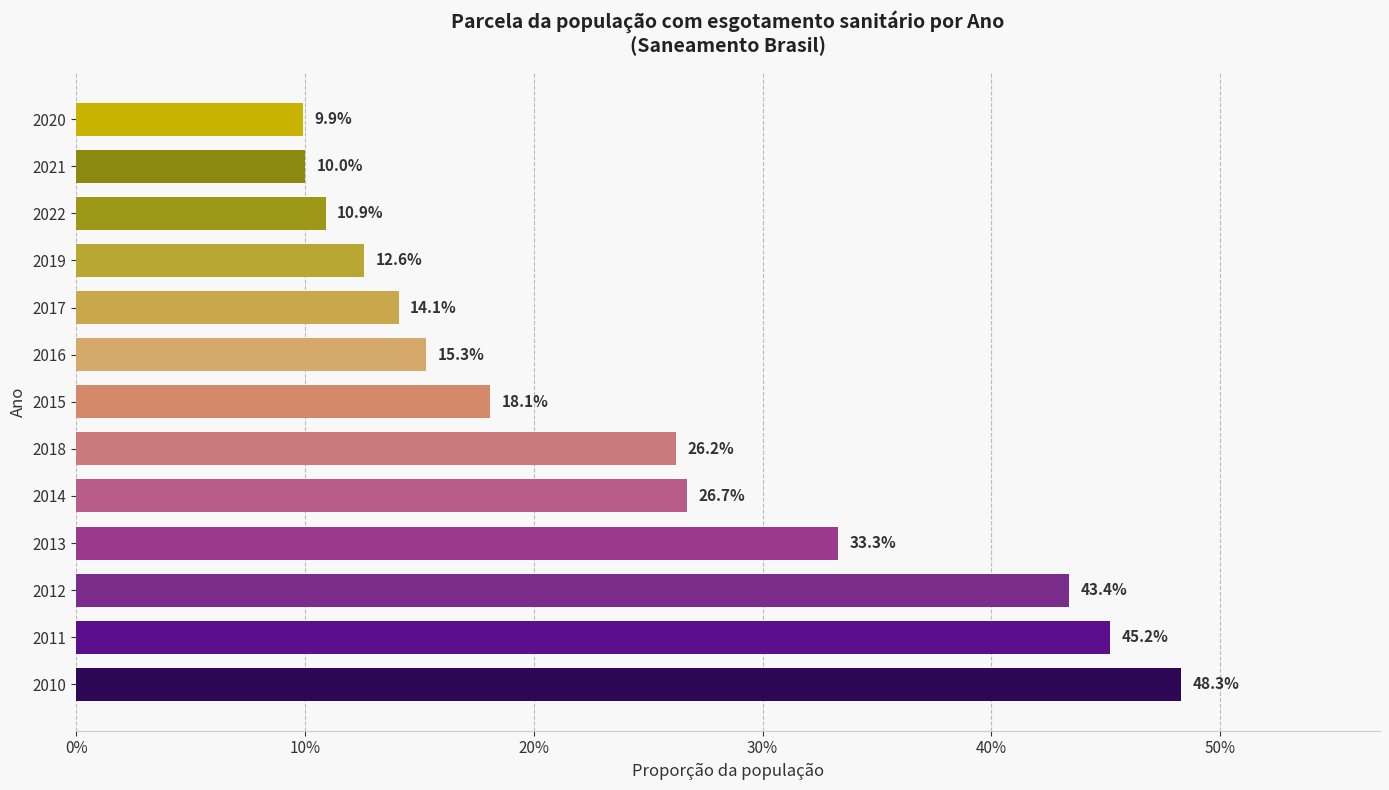

Are the bars horizontal?

Yes